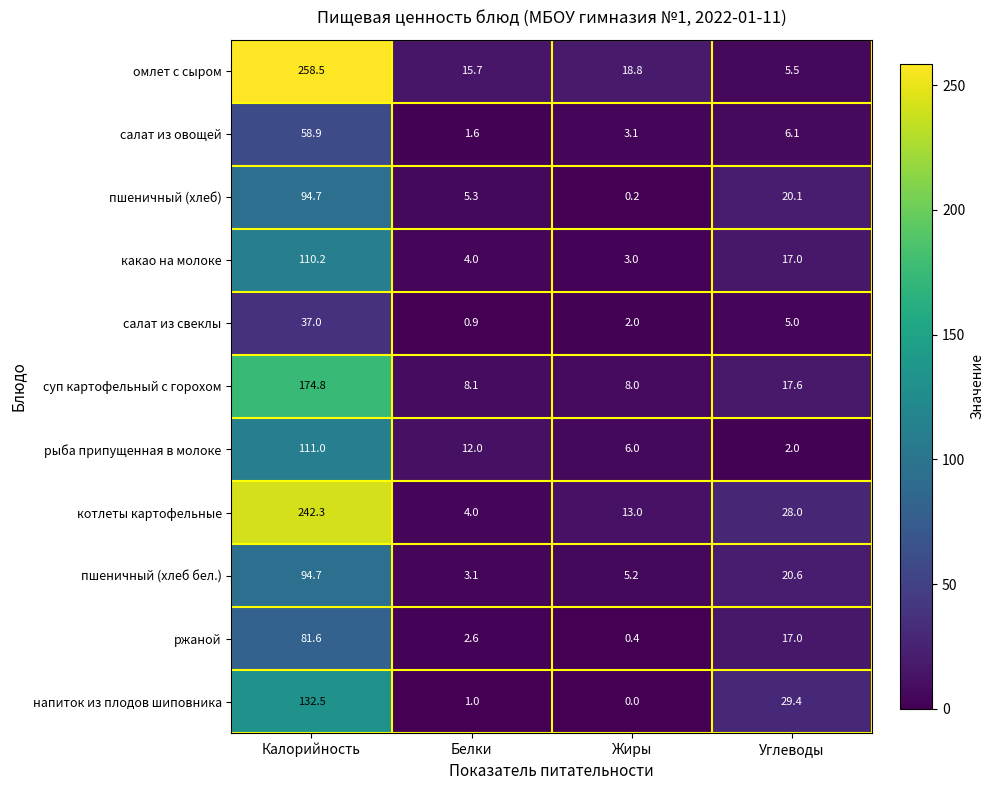

Which category has the highest value in the рыба припущенная в молоке series?

Калорийность